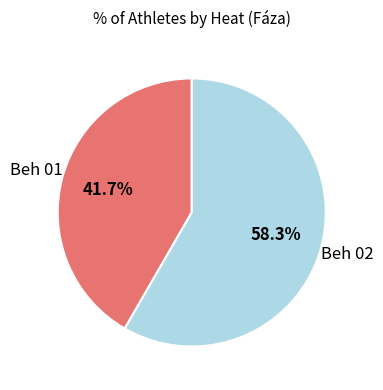

Does any single category account for the majority?

Yes